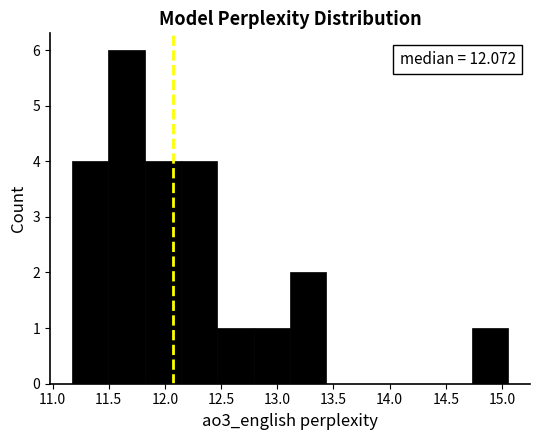

Which range on the x-axis has the tallest bar?

11.50 to 11.80